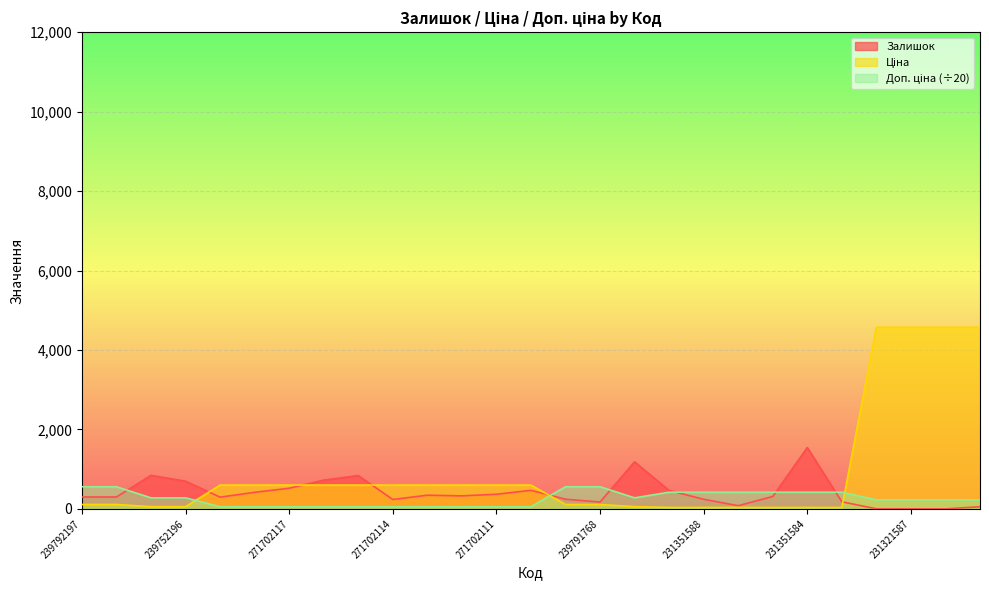

What is the label of the 2nd point from the right?

231321586